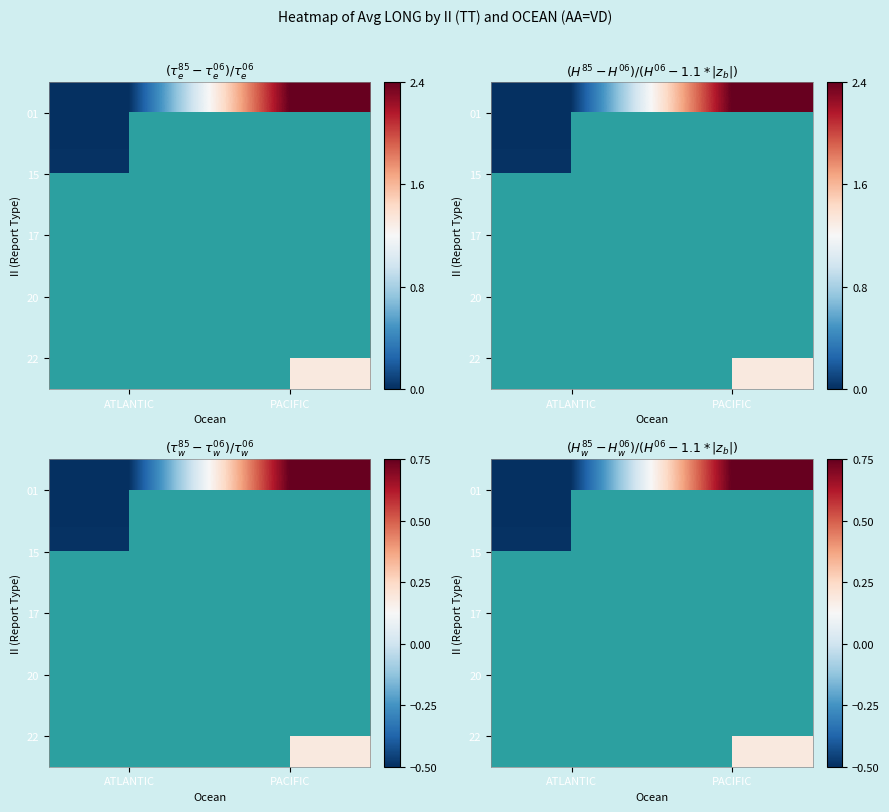

Which category has the lowest value across all series?

ATLANTIC